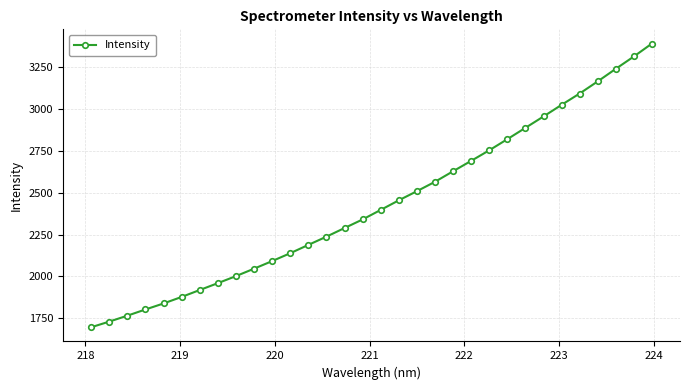

What is the value of the 16th point from the left?

2340.9